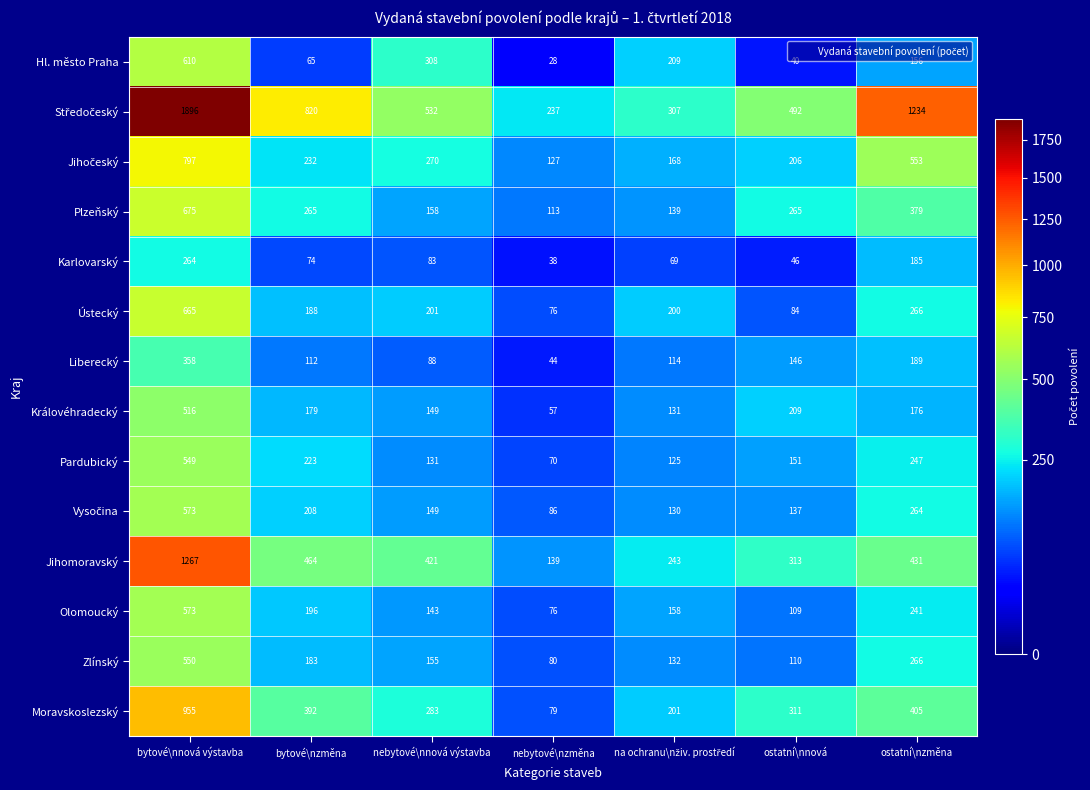

What is the total value across all series at bytové\nnová výstavba?

10248